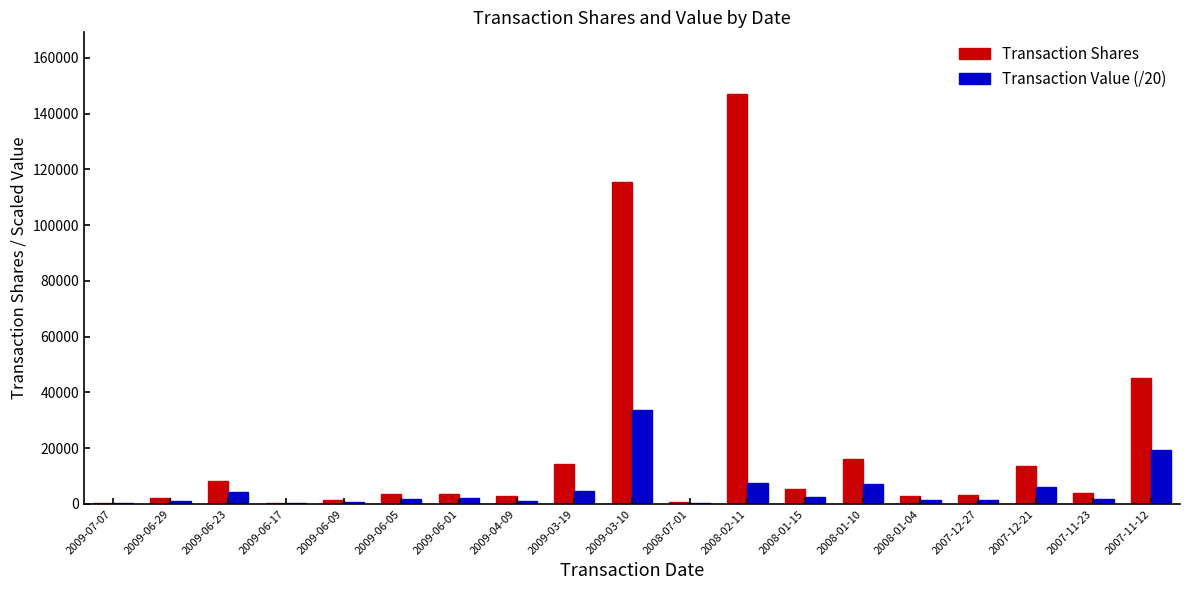

Count the number of data series in this chart.

2